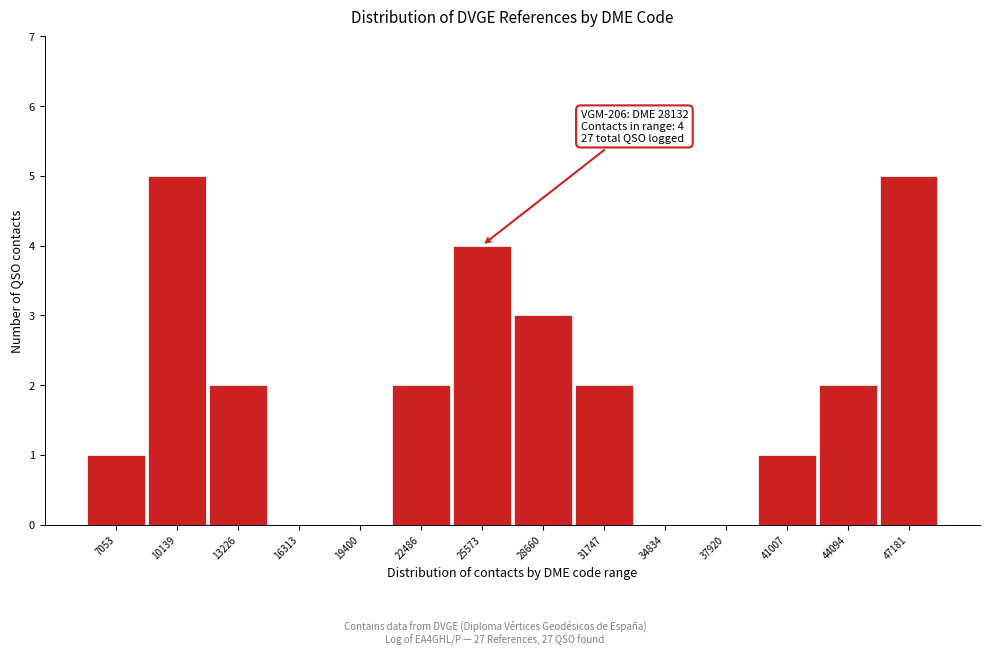

Reading left to right, extract all data points from this chart.

7053=1	10139=5	13226=2	16313=0	19400=0	22486=2	25573=4	28660=3	31747=2	34834=0	37920=0	41007=1	44094=2	47181=5